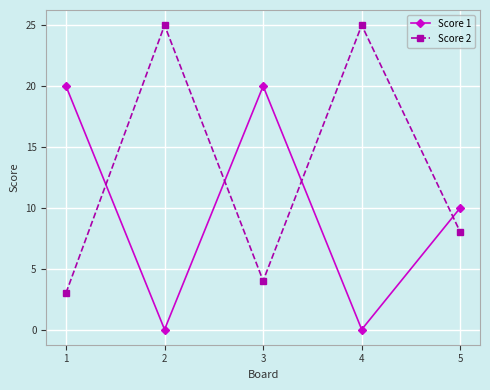

True or false: Score 2 has more than 1 interior local peaks.

True